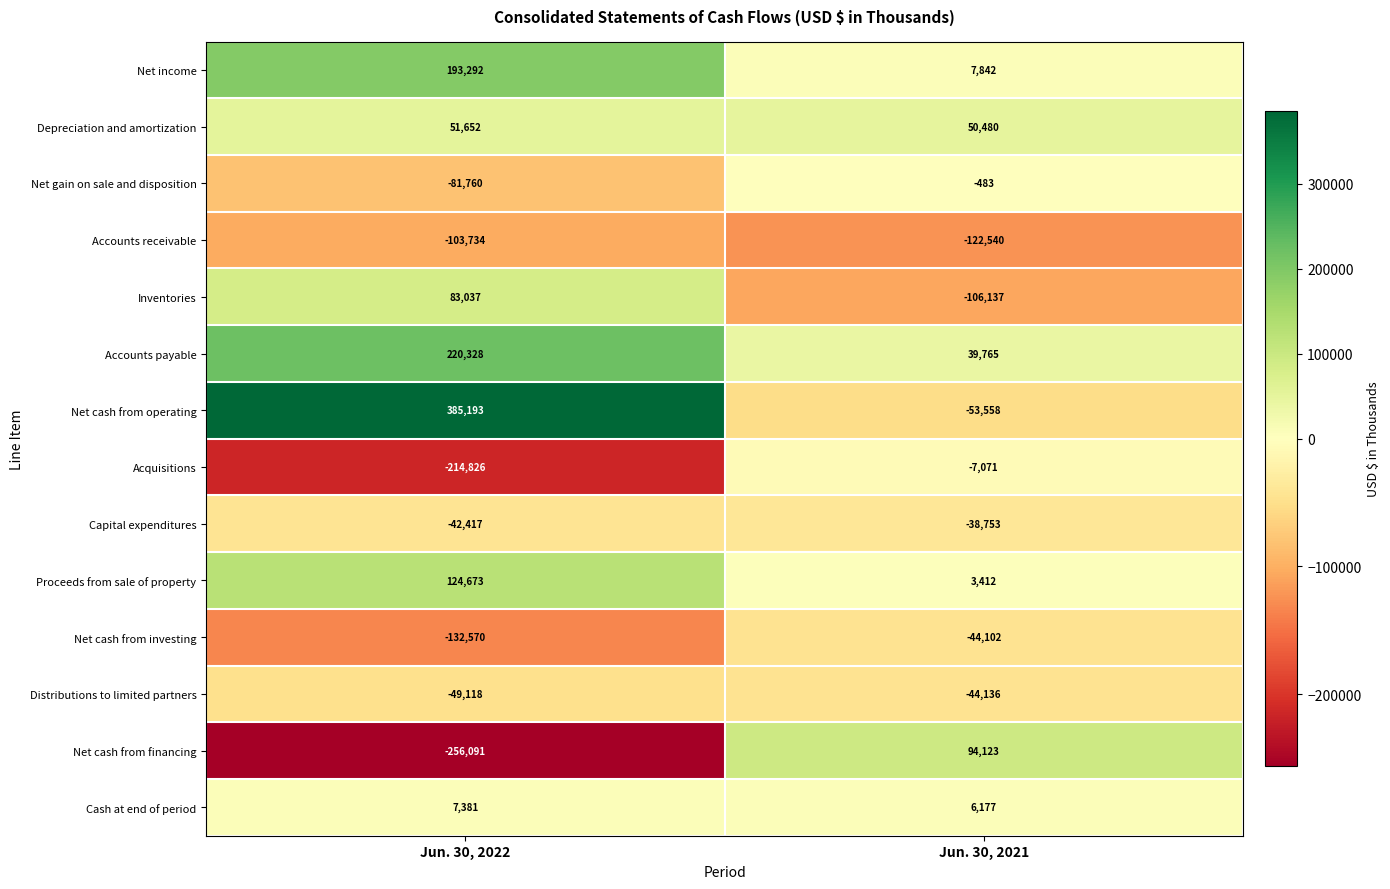

Which label corresponds to the largest value in the chart?

Jun. 30, 2022